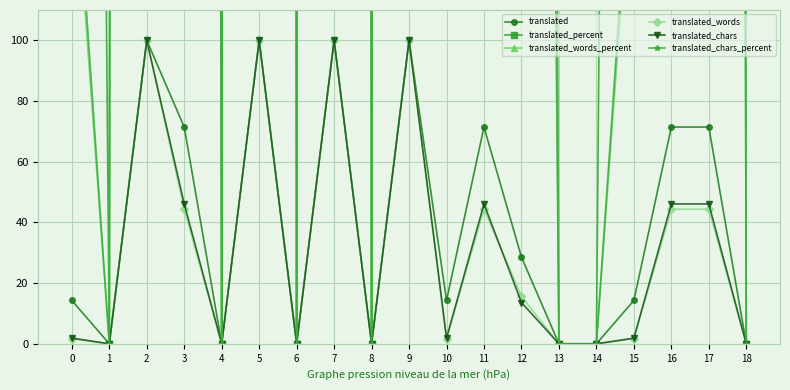

At which category does translated_words_percent reach its first local peak?

2